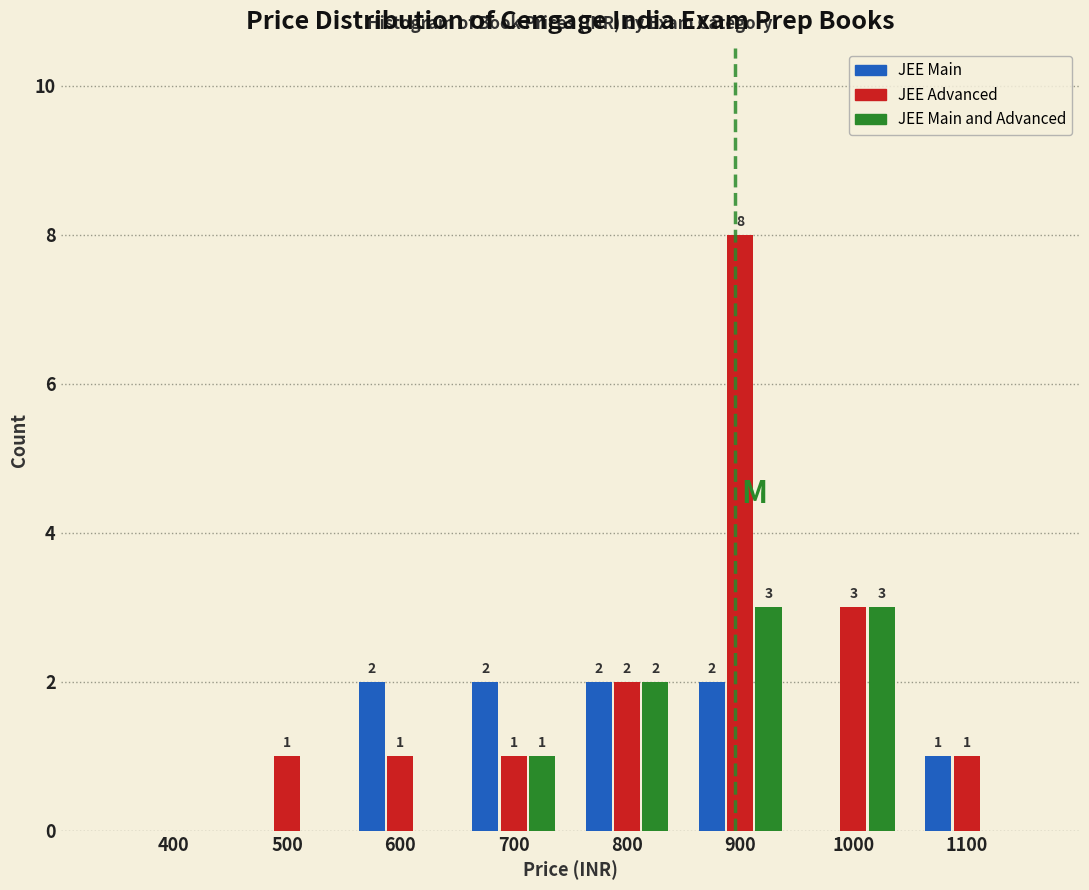

Between 400 and 600, which series saw the biggest shift?

JEE Main